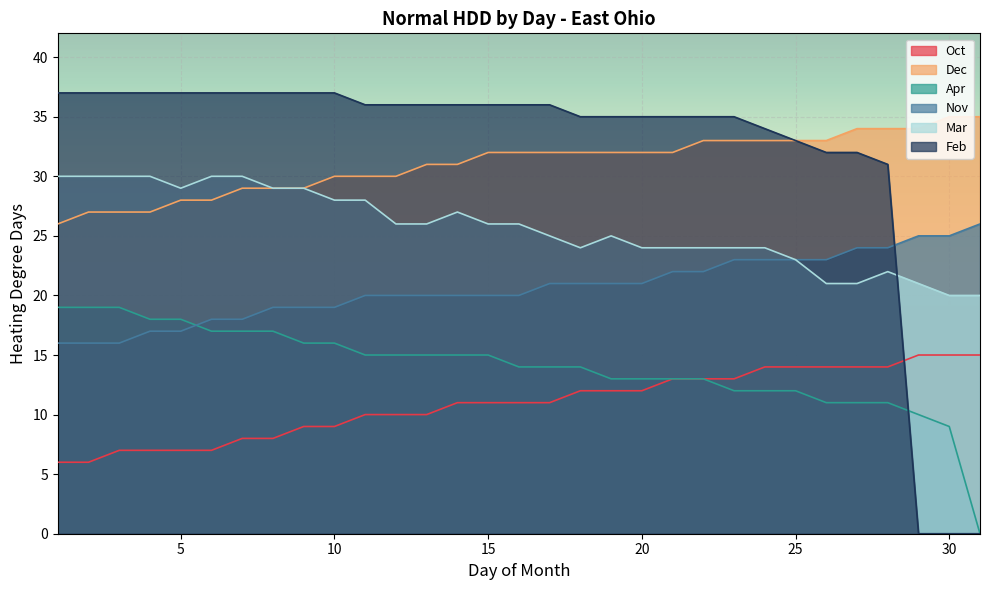

How many data points in Oct are less than 11?

13